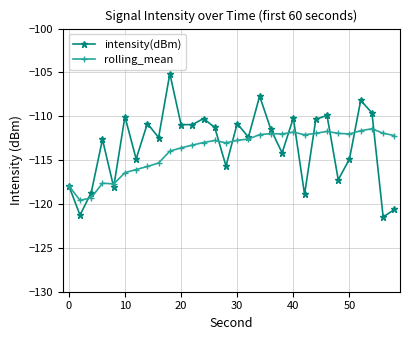

Rank the series by their maximum value, from highest to lowest.

intensity(dBm), rolling_mean